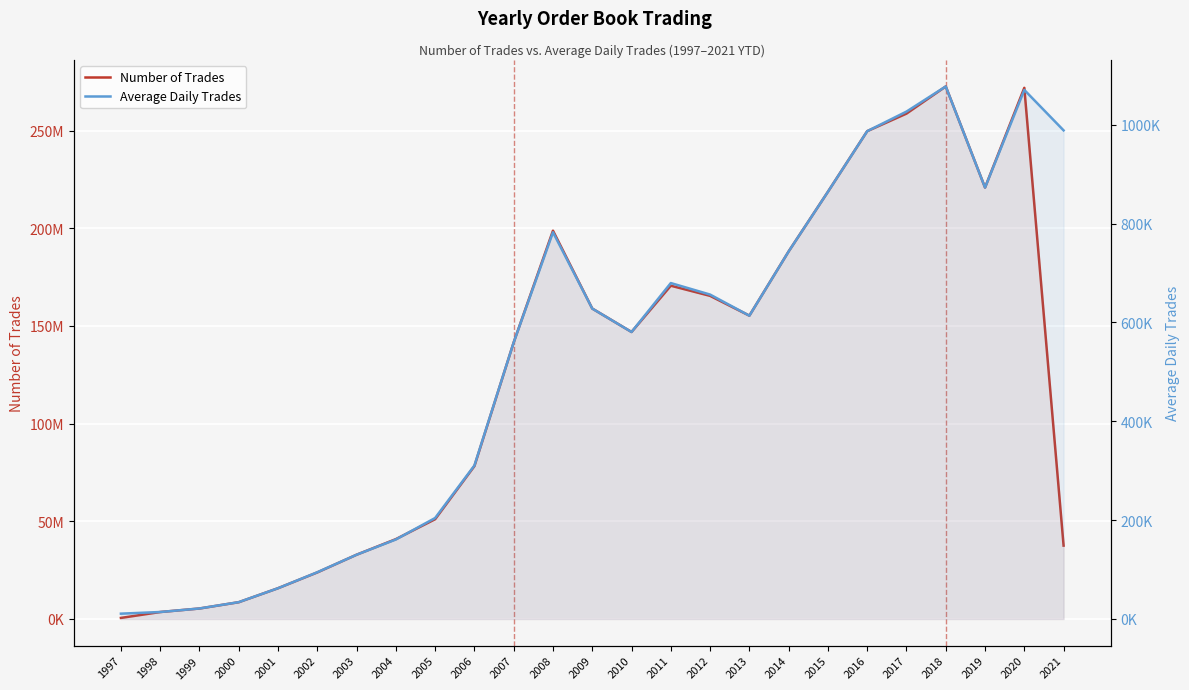

How many series are shown in this chart?

2